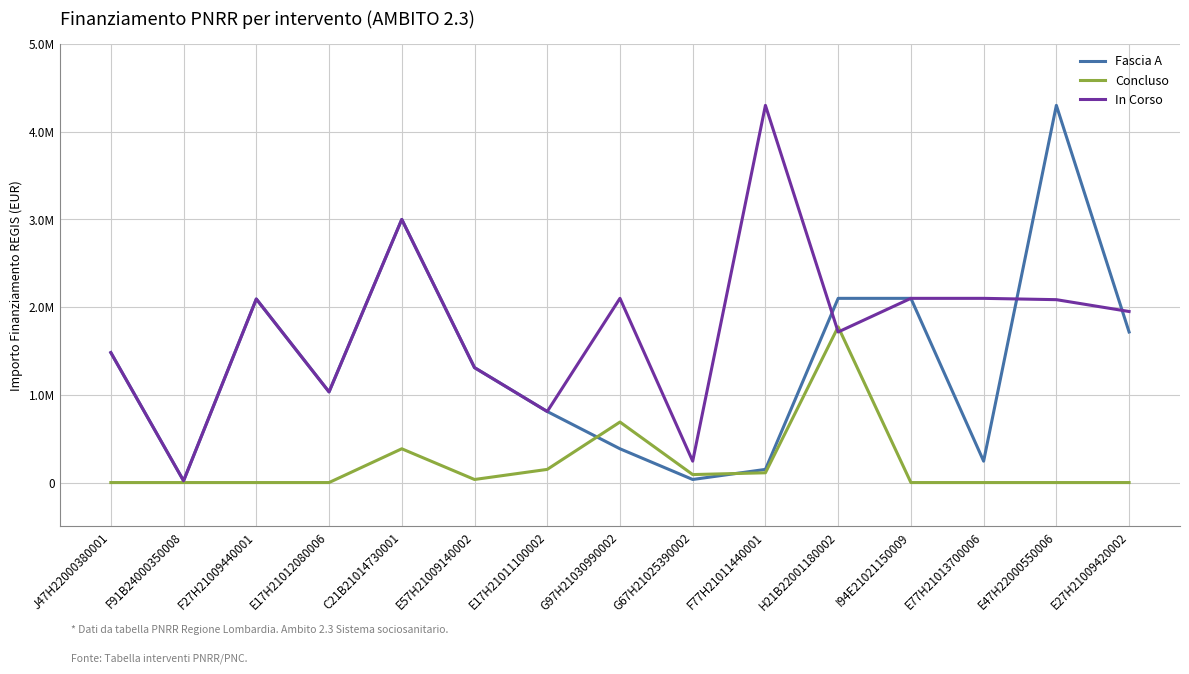

Does the chart display data point markers on the line(s)?

No